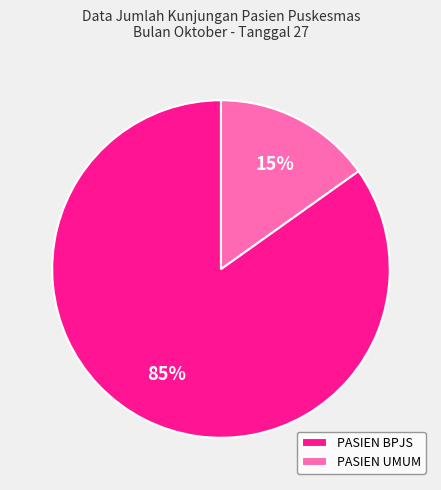

Is there a majority slice in this chart?

Yes